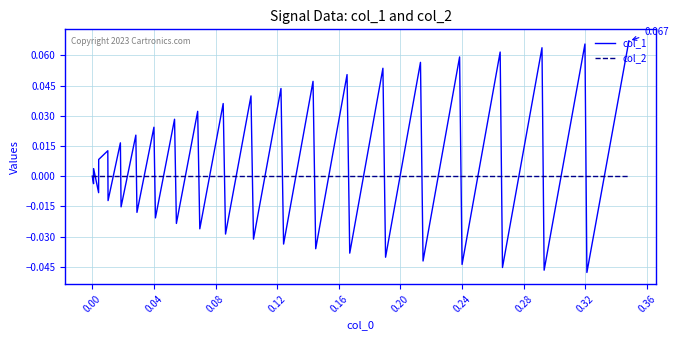

In col_1, how many points are higher than both neighbors (excluding endpoints)?

18